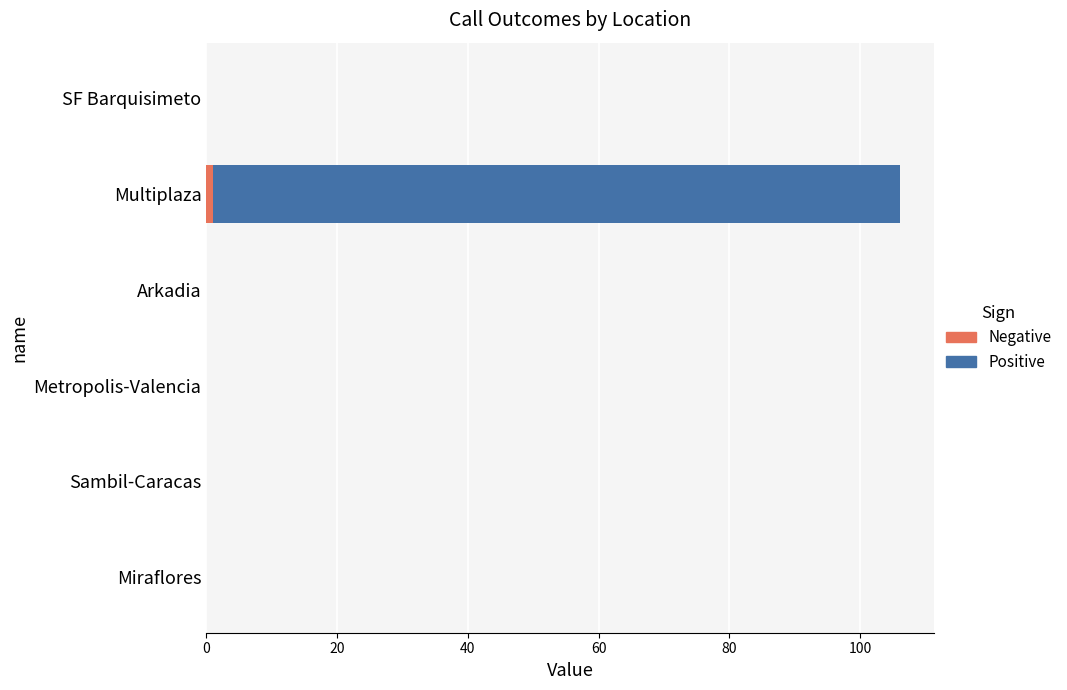

Count the Negative values in the range 0 to 1.

6